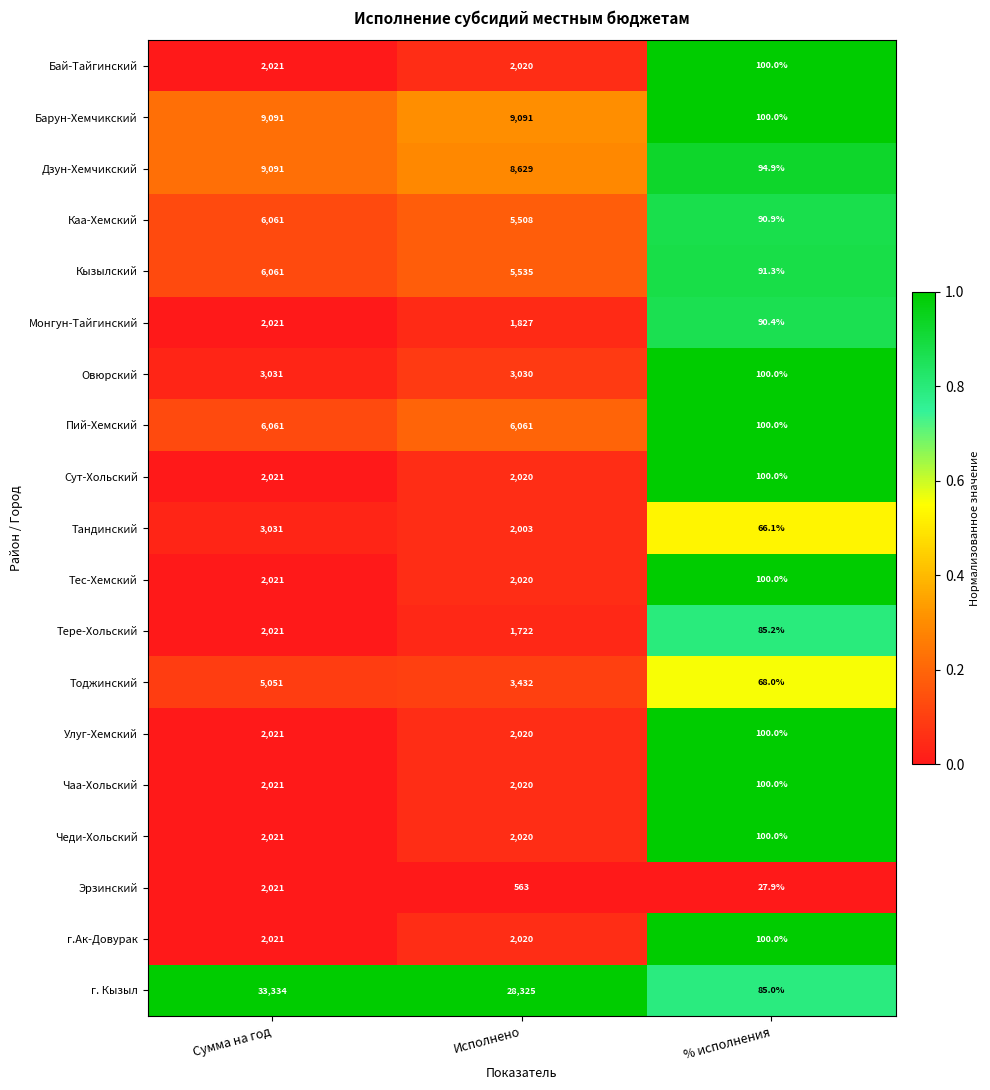

Count the number of data series in this chart.

19